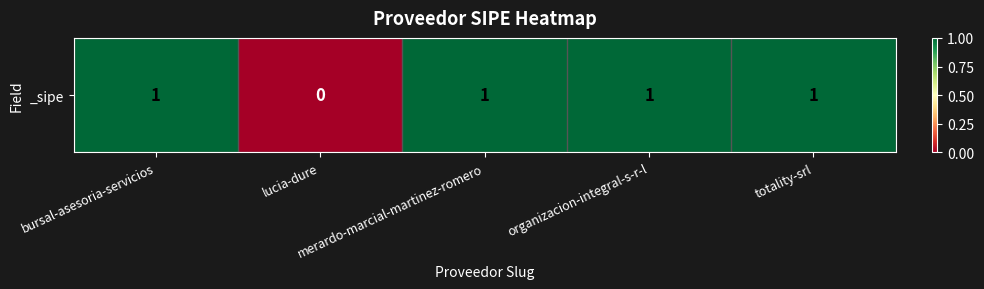

Reading right to left, what are all the values shown in this chart?

1	1	1	0	1